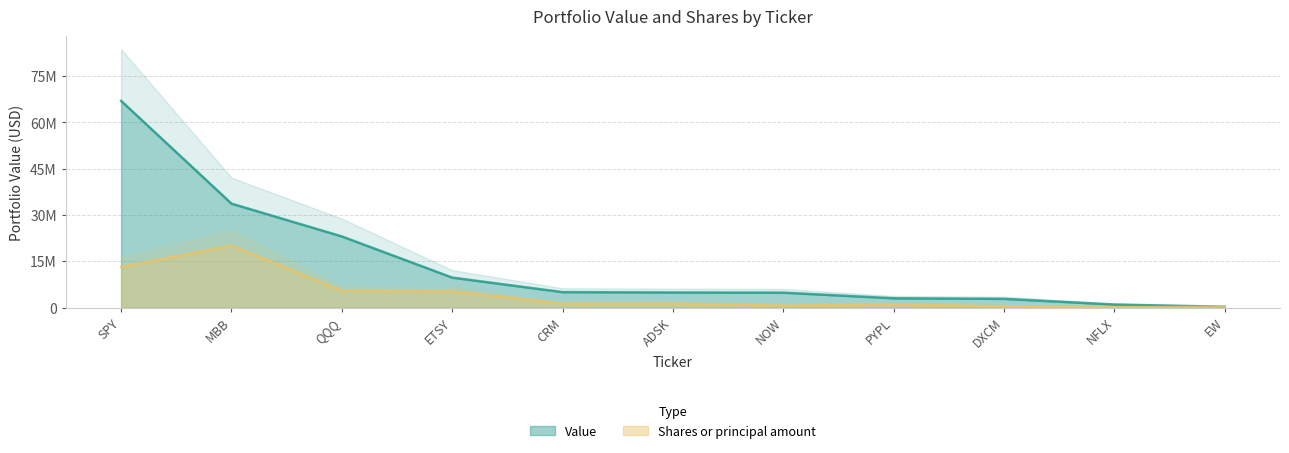

What is the difference between the highest and lowest values at DXCM?

2389687.2